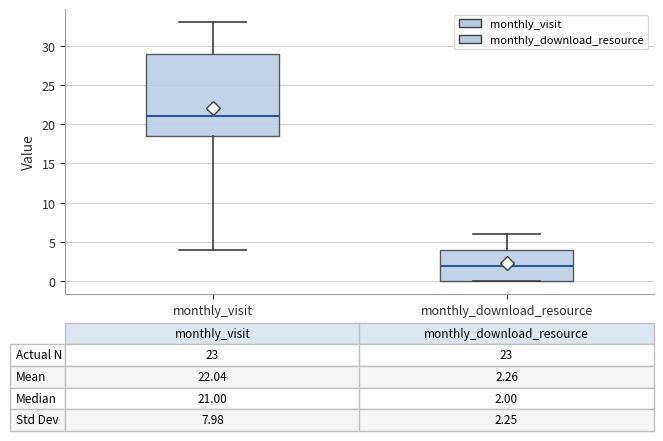

Which box is the tallest, from its lower edge to its upper edge?

monthly_visit